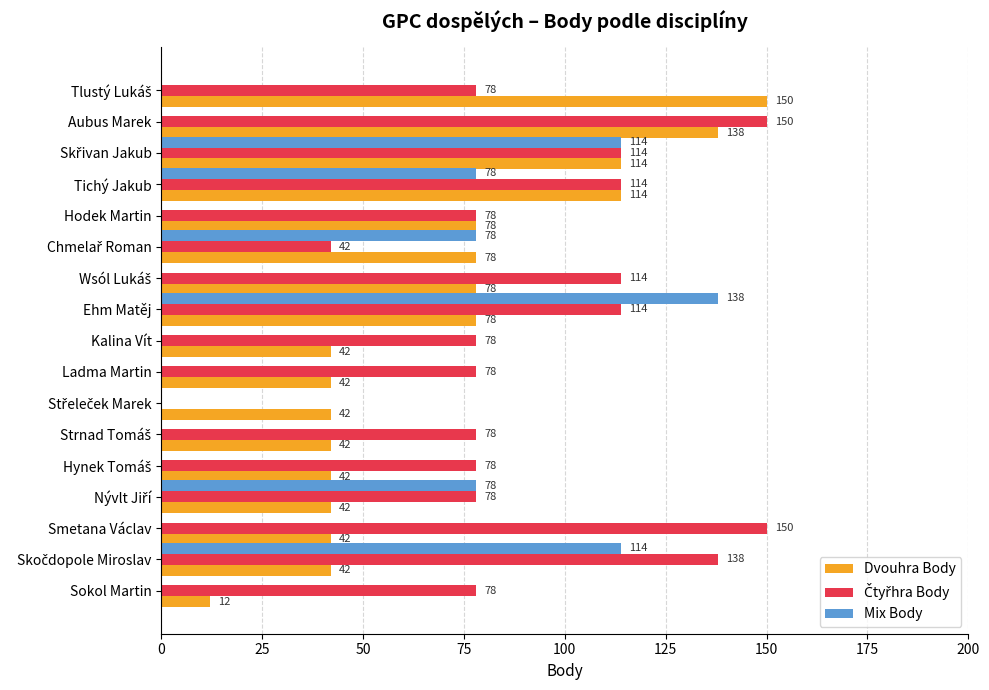

What is the sum of the Dvouhra Body values at Ehm Matěj and Tichý Jakub?

192